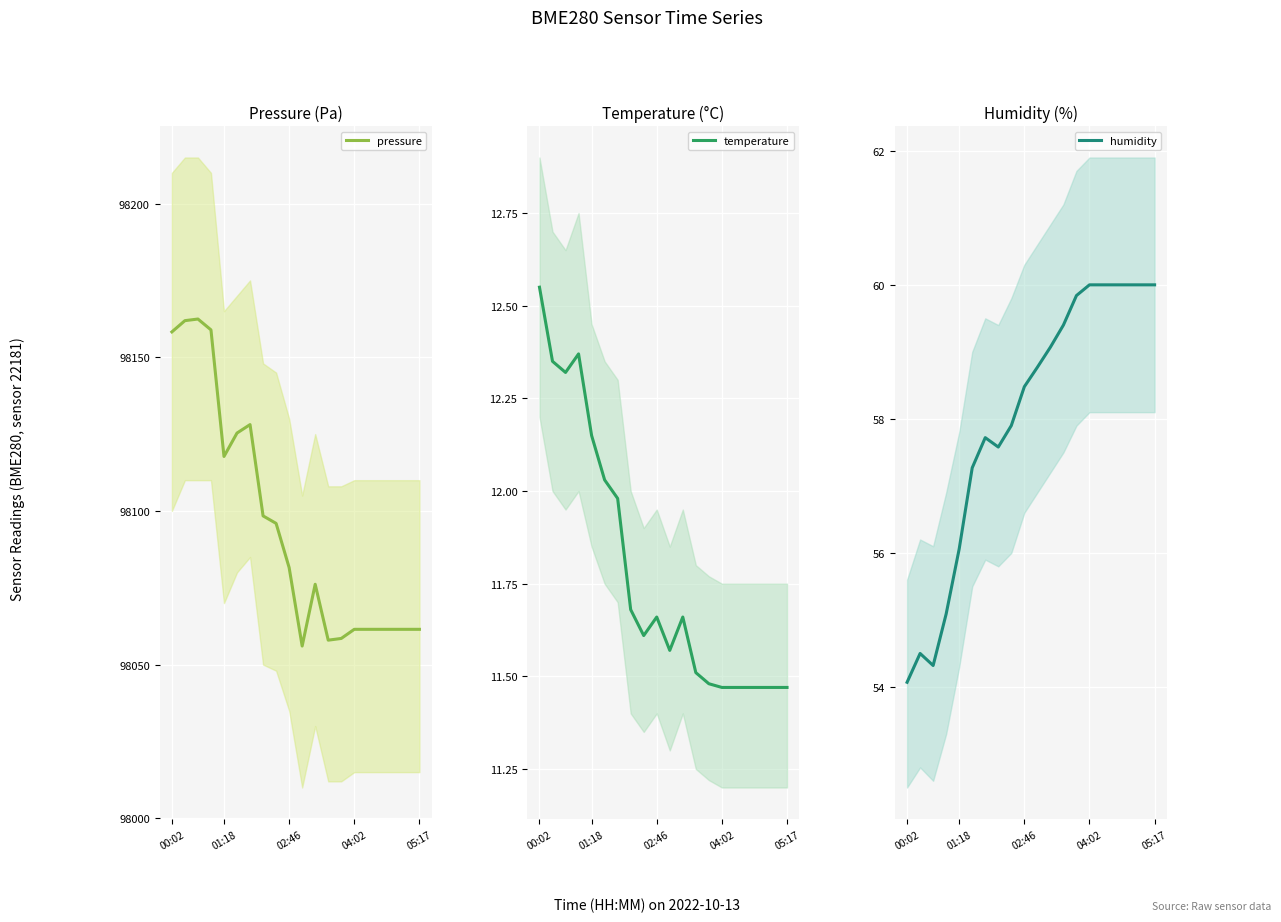

Is it true that pressure equals 98061.5 at 15?

True